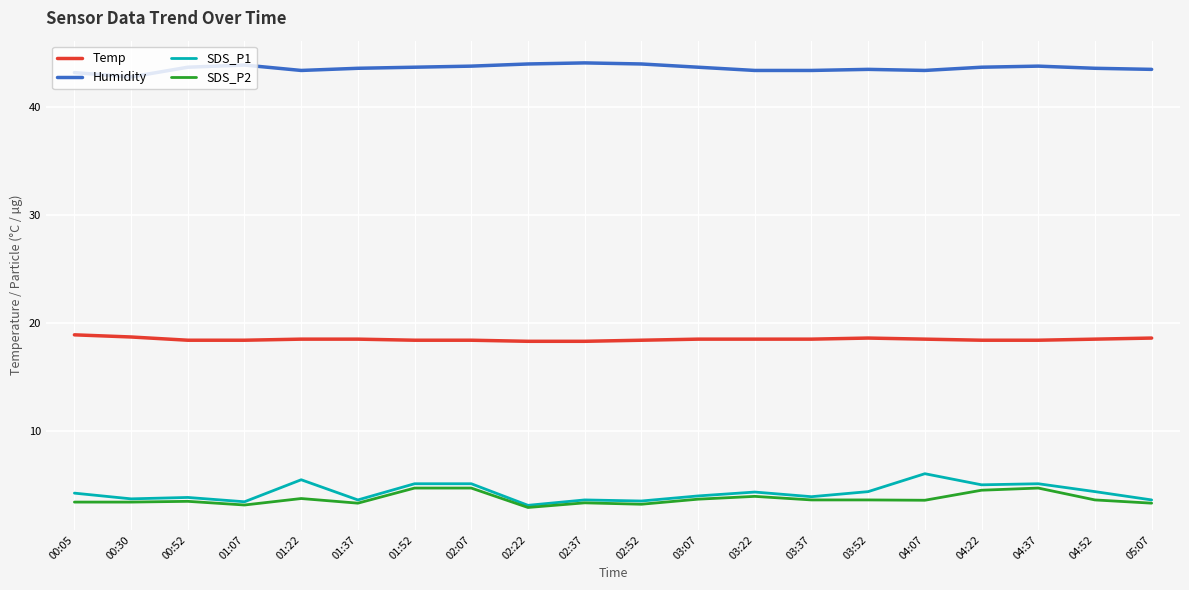

What position from the left is 03:37?

14